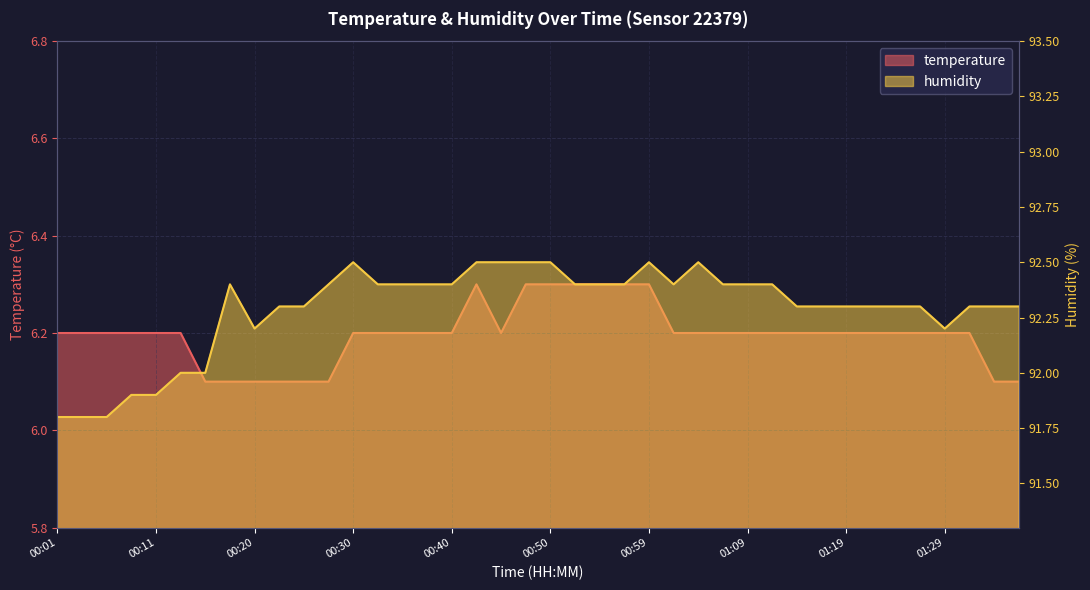

At how many categories does at least one series exceed 46?

40